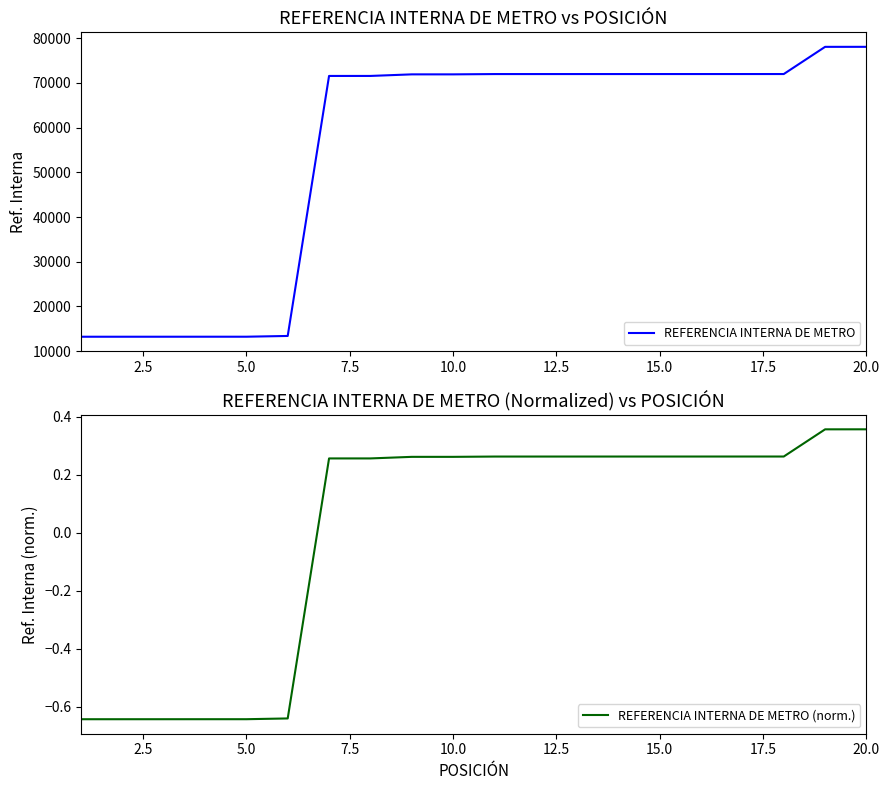

What is the lowest value of the REFERENCIA INTERNA DE METRO series?

13224